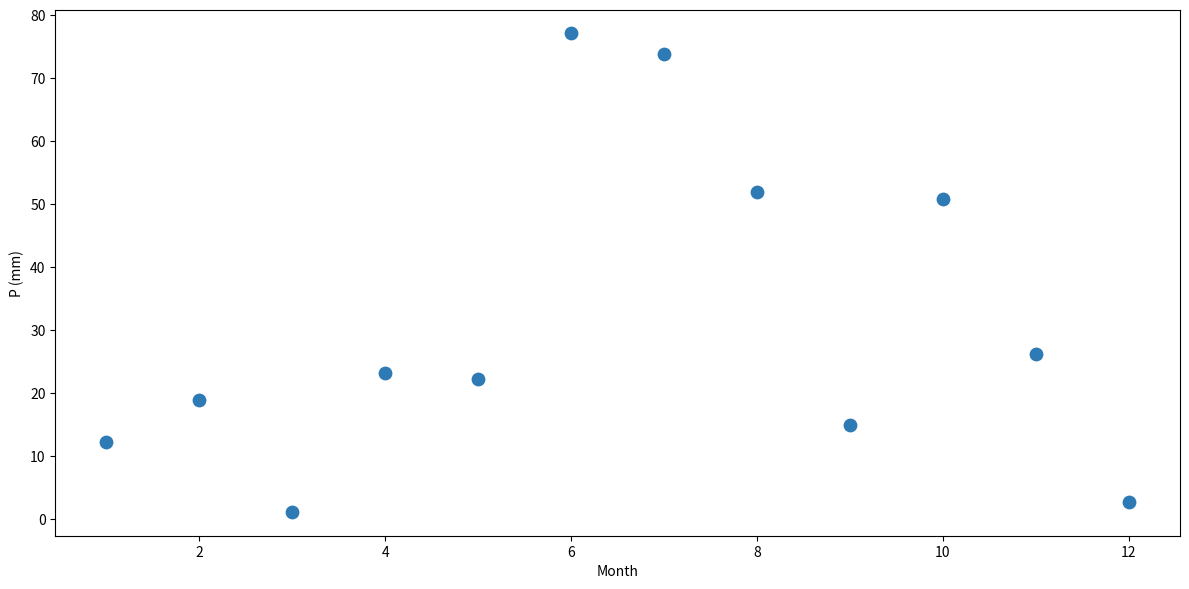

What is the average Y value?

31.3